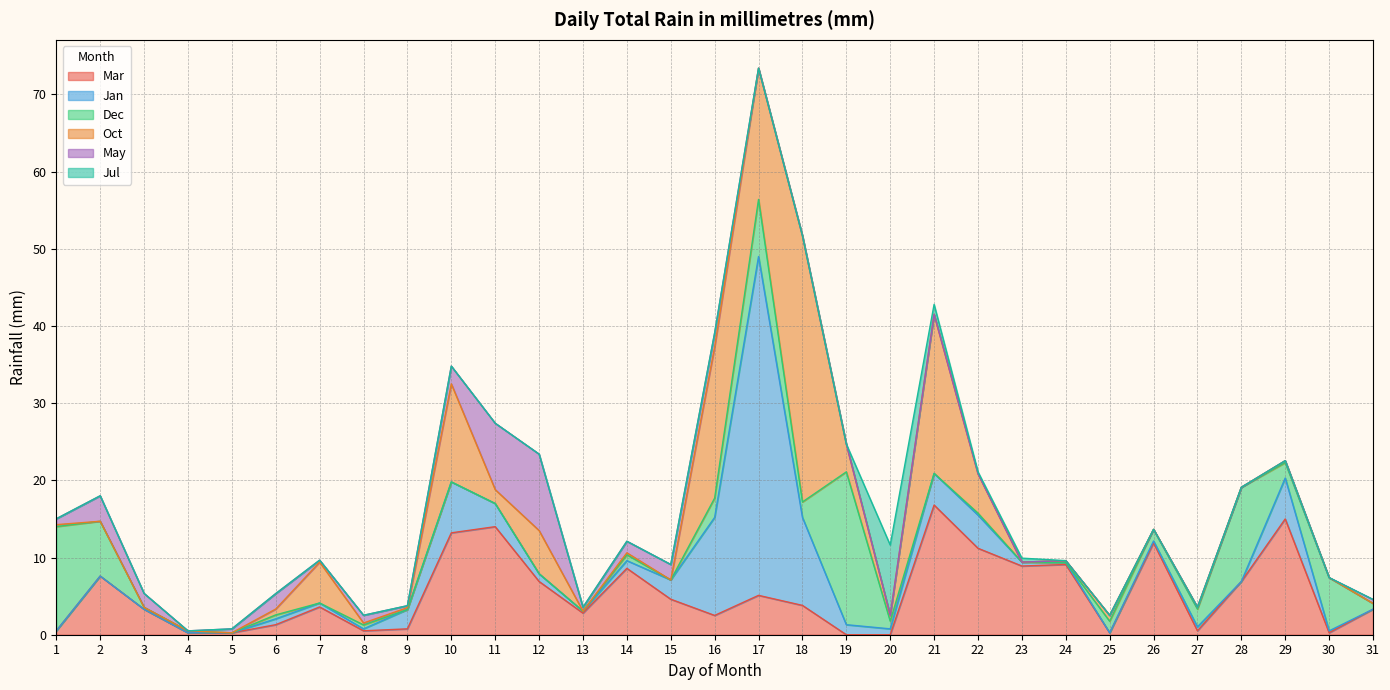

The value of Jan at 27 is 0.5. True or false?

True